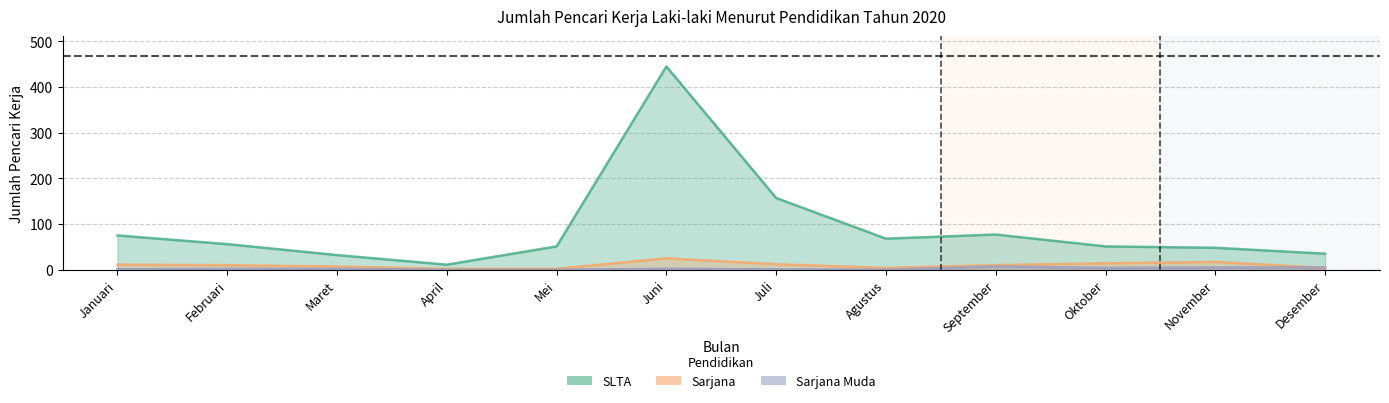

What are all the series names shown in the legend?

SLTA, Sarjana, Sarjana Muda